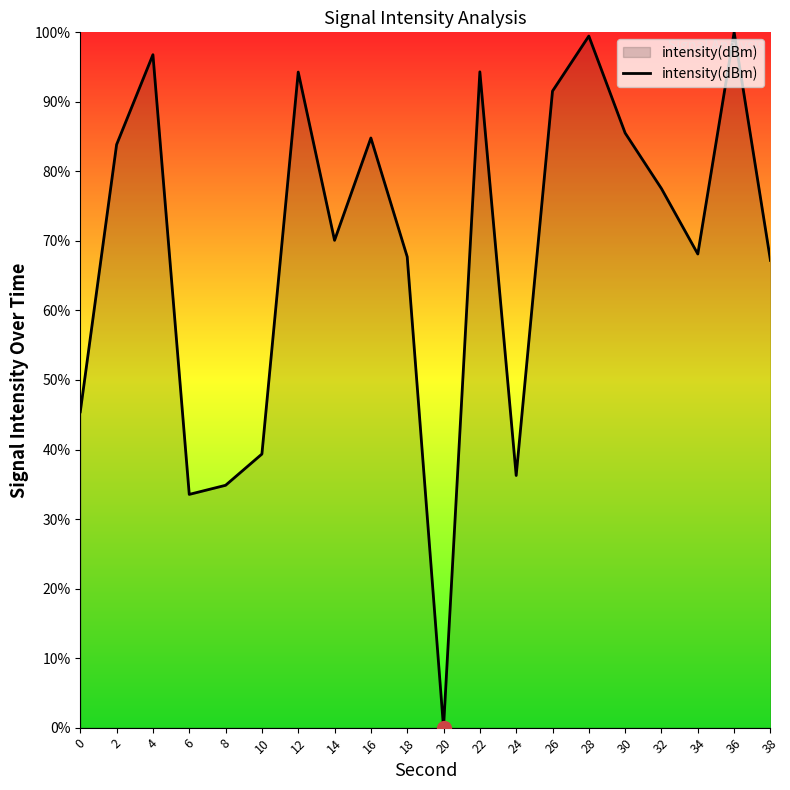

Between 14 and 18, which is larger?

14